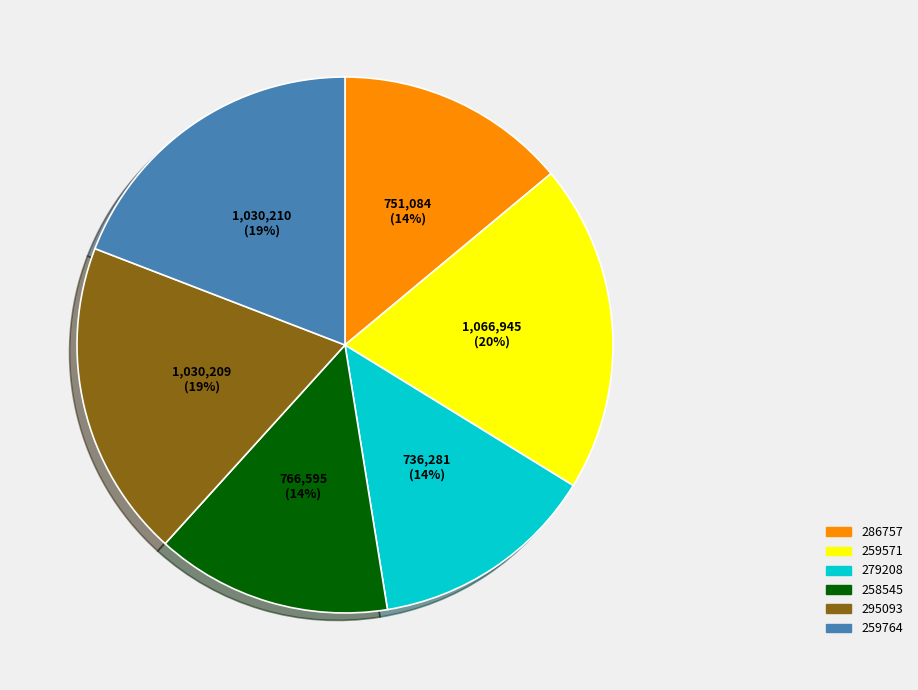

Which has a higher value, 286757 or 259764?

259764